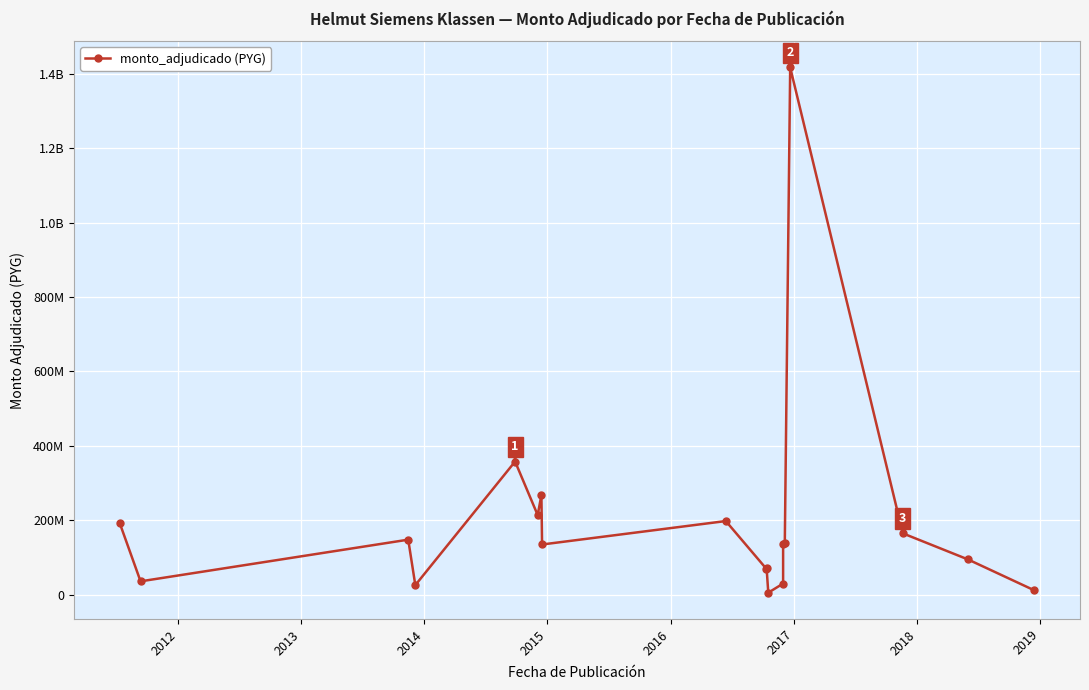

What is the average value?

195642105